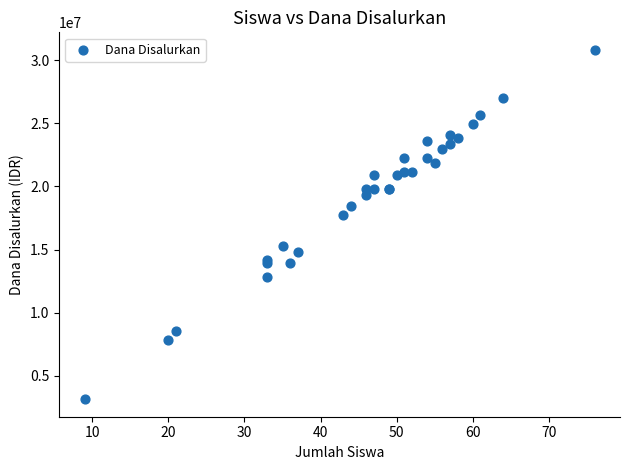

What Y value in the scatter plot is closest to 16987500?

17775000